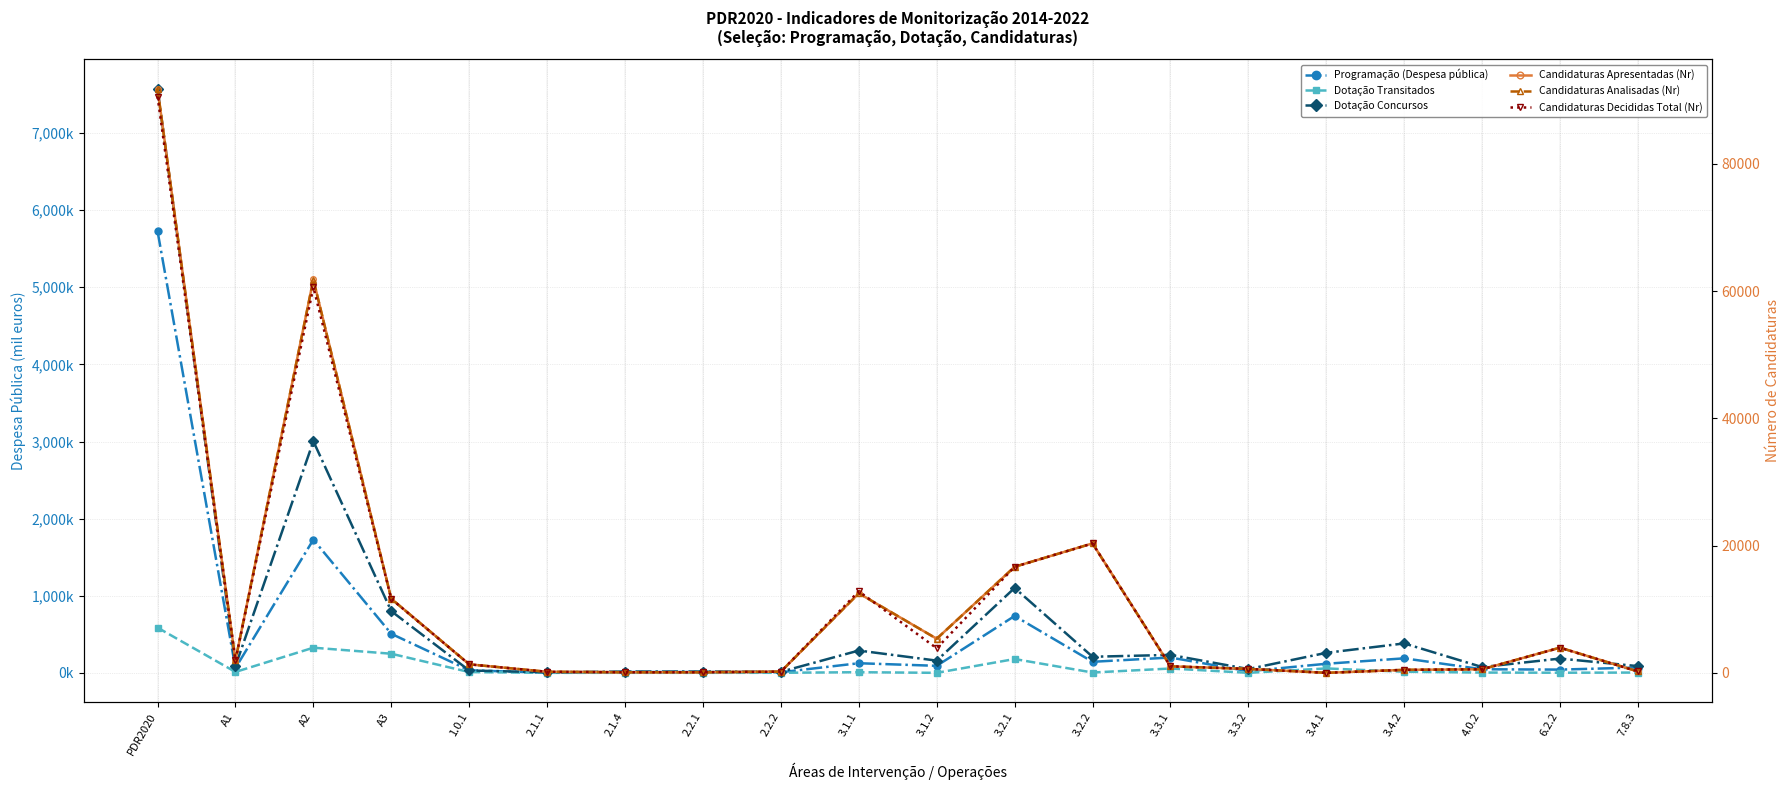

At which category is the sum across all series the highest?

PDR2020